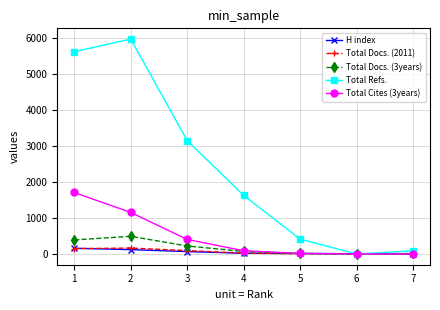

What is the sum of the Total Refs. values at 7 and 6?

88